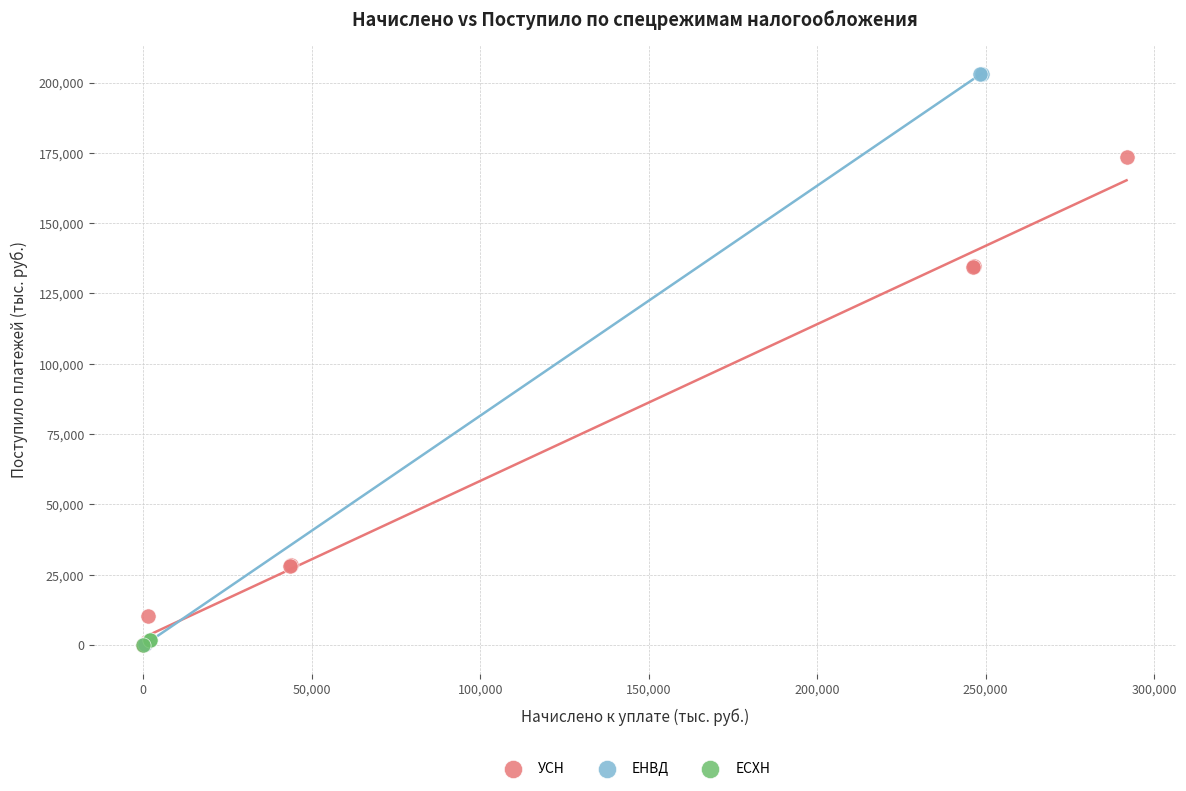

Which series has the widest spread of Y values?

ЕНВД